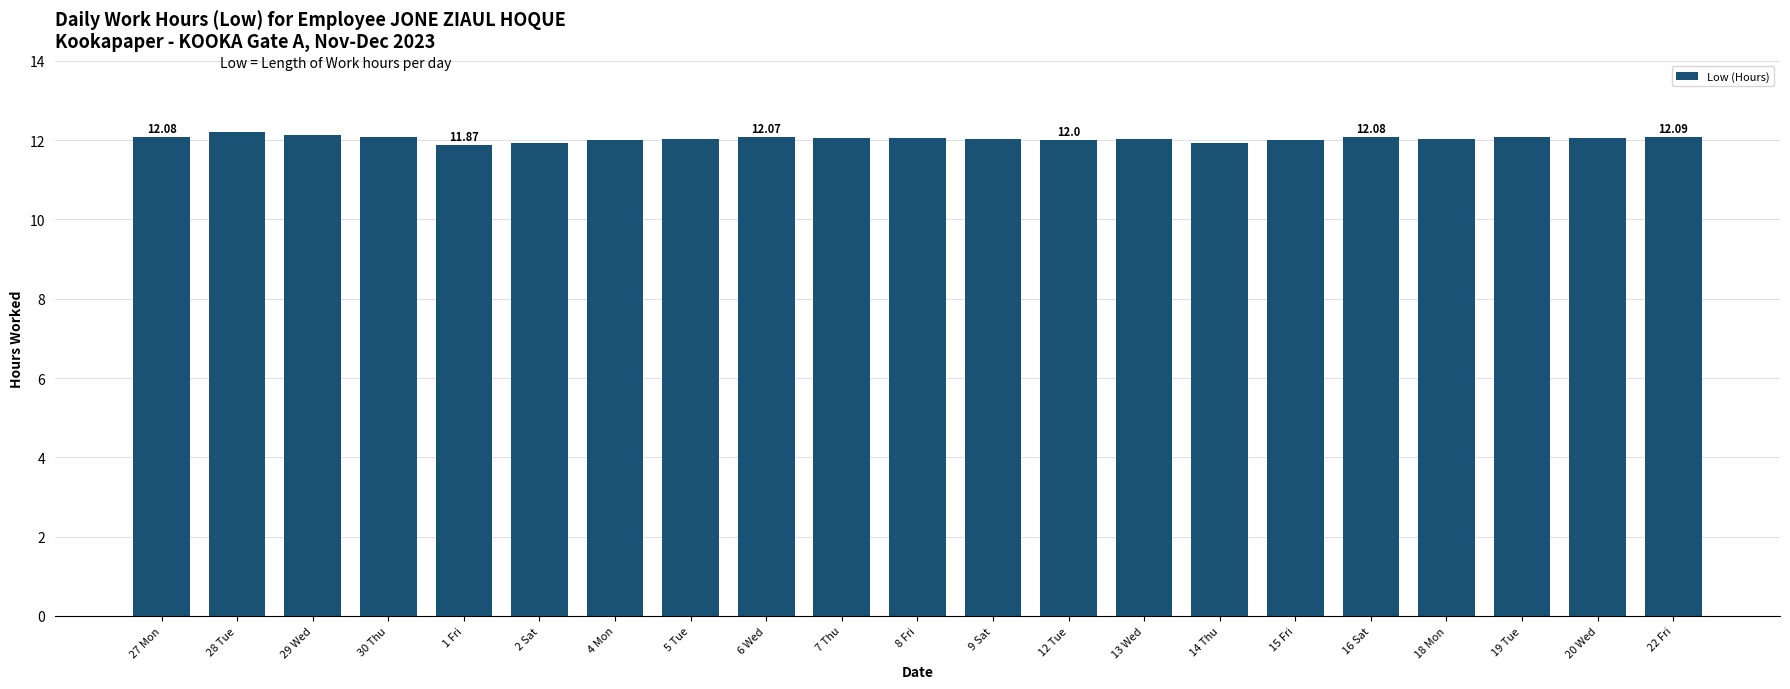

Approximately how many times larger is the value at 28 Tue compared to 30 Thu?

1.0